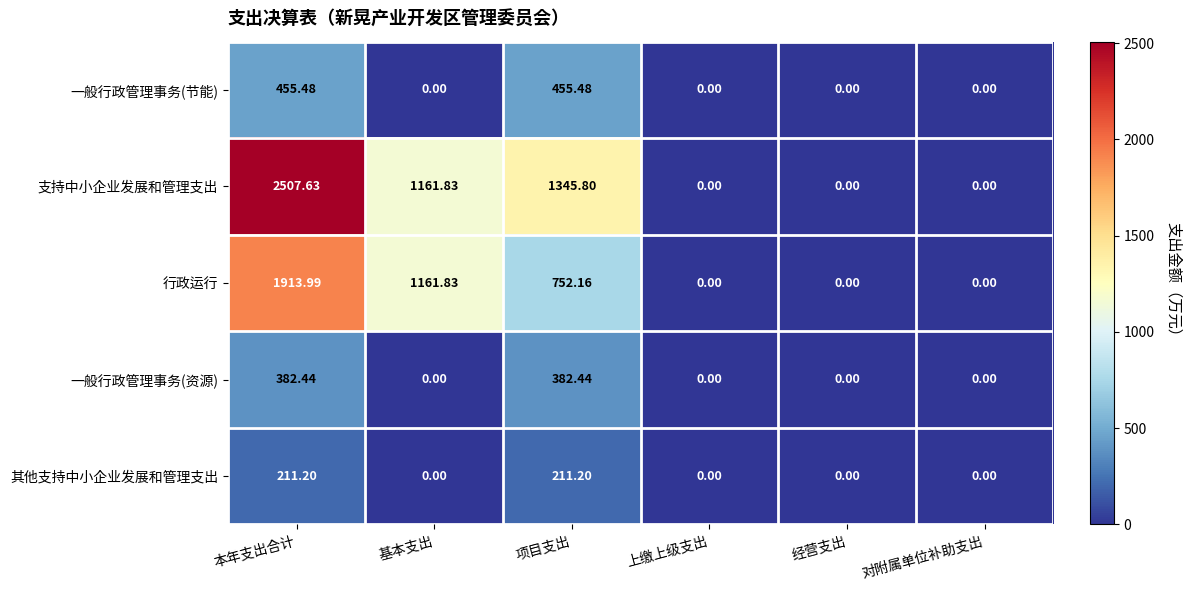

Rank the series by their maximum value, from highest to lowest.

支持中小企业发展和管理支出, 行政运行, 一般行政管理事务(节能), 一般行政管理事务(资源), 其他支持中小企业发展和管理支出